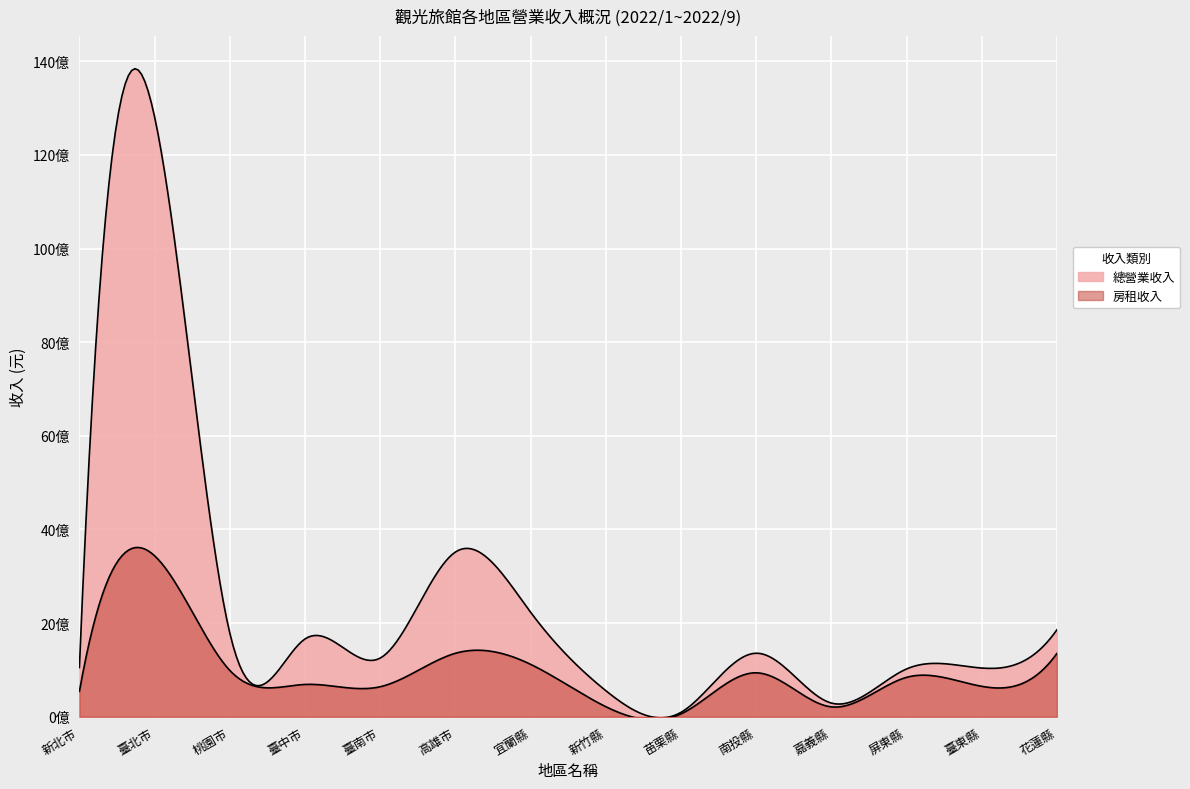

True or false: 房租收入 and 總營業收入 intersect in this chart.

False